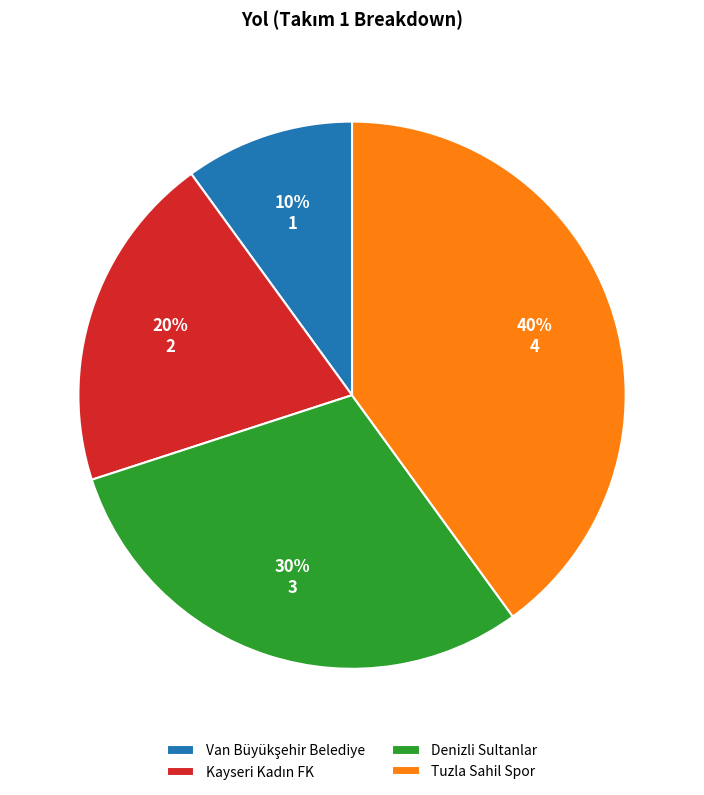

Count the number of slices in the pie.

4